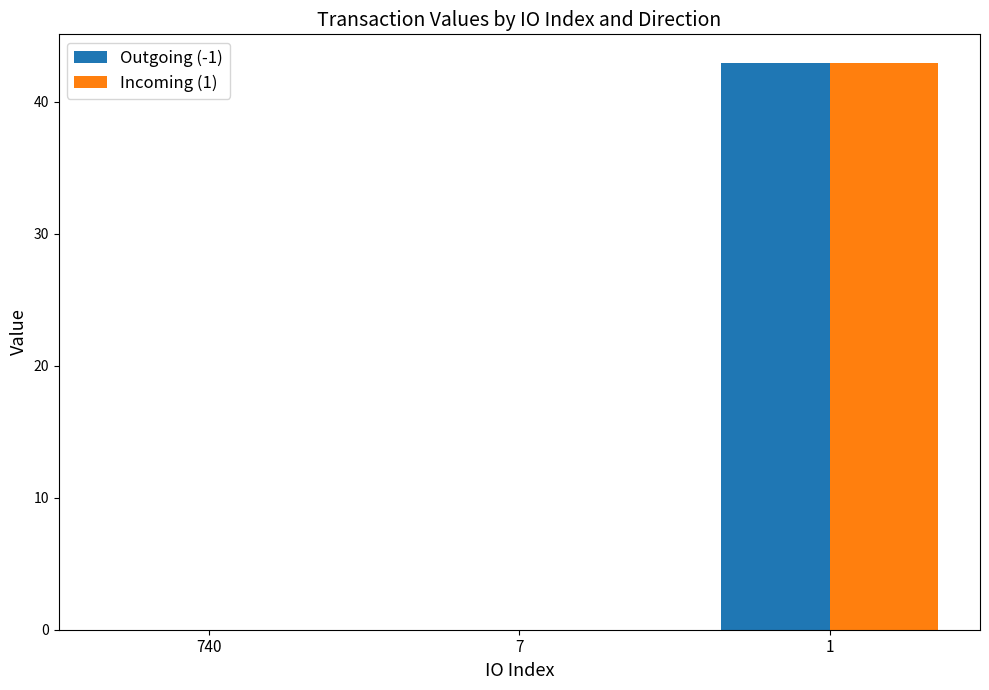

The value of Incoming (1) at 1 is 42.9. True or false?

True